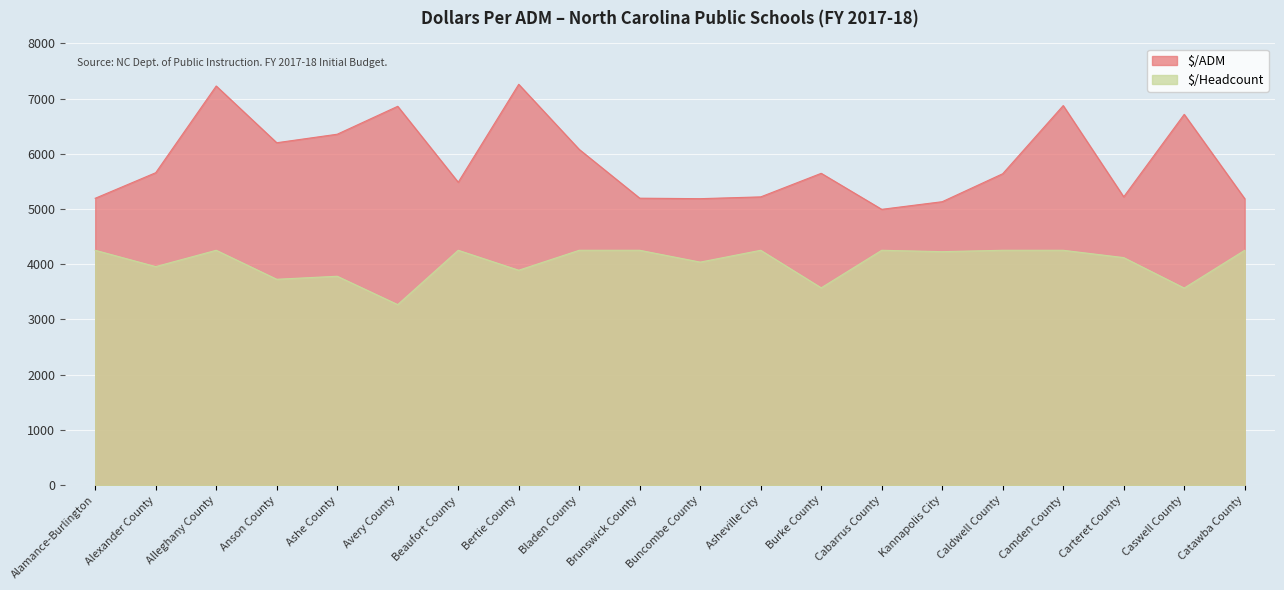

Which series has the largest total across all categories?

$/ADM